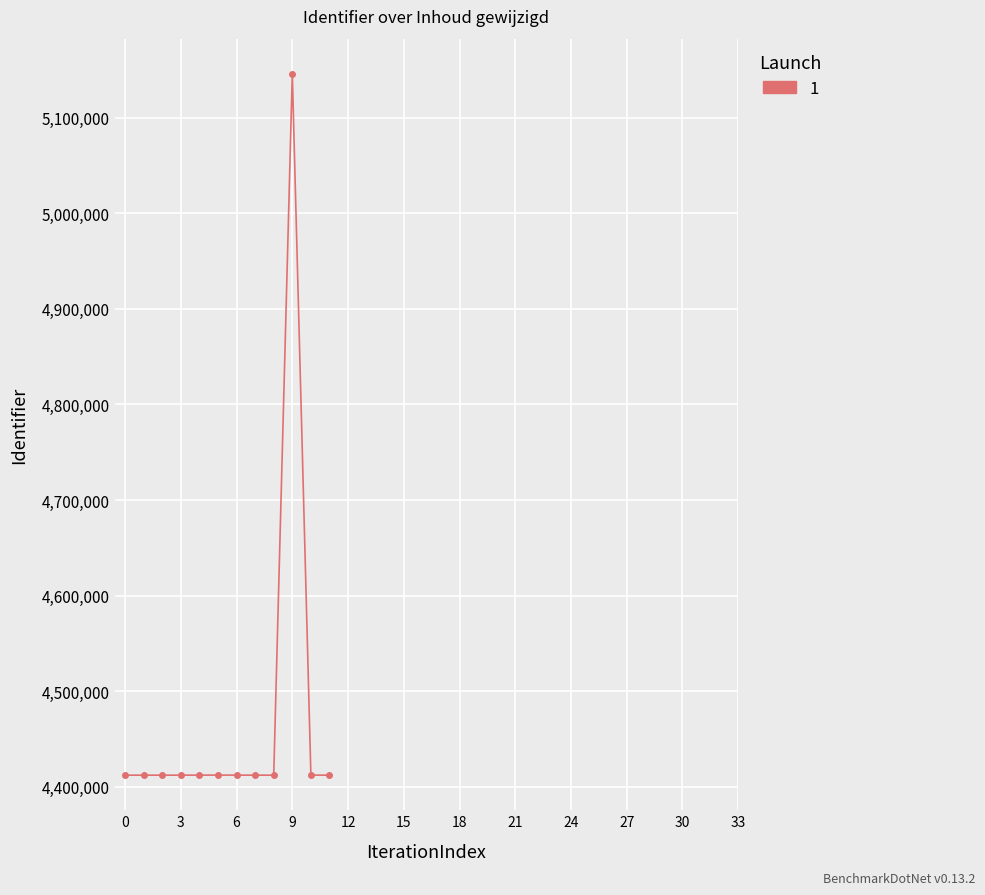

True or false: the data has more than 1 interior local peaks.

True